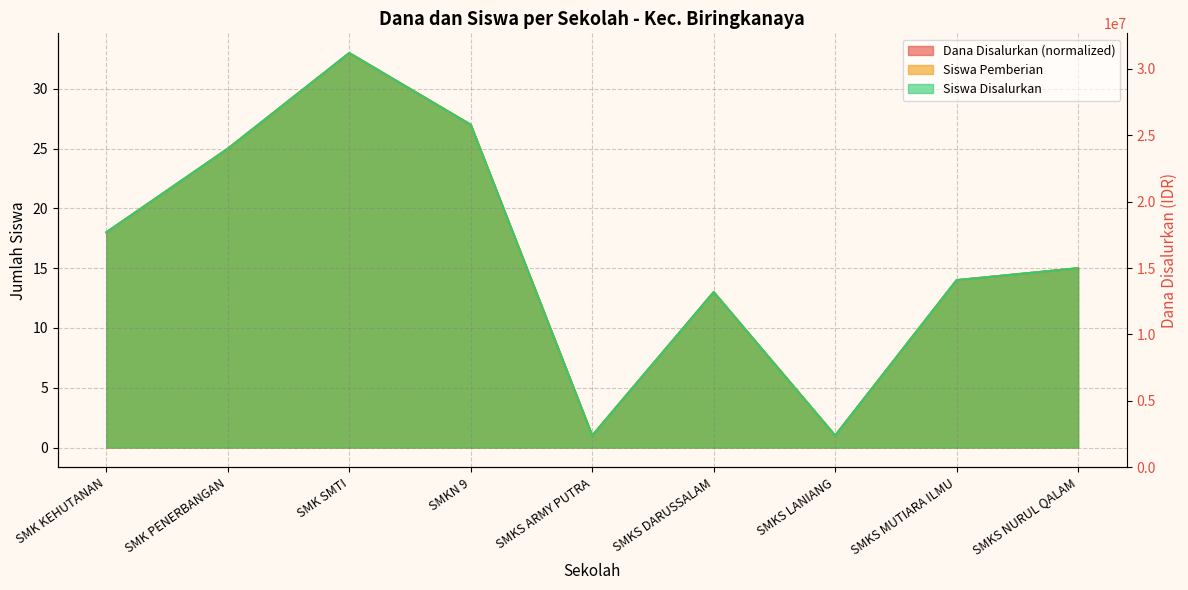

What is the average value of the Siswa Disalurkan series?

16